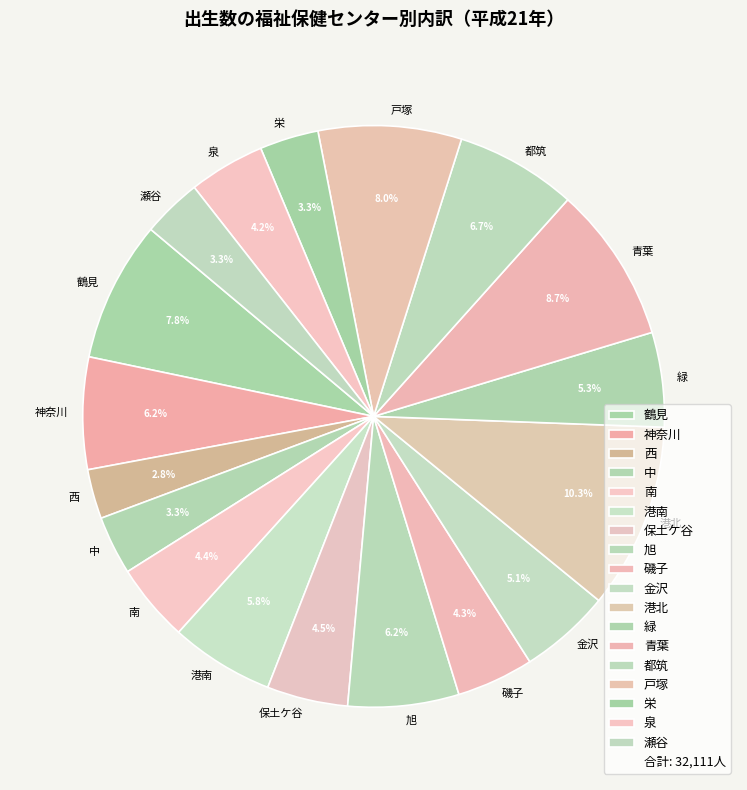

Which has a higher value, 神奈川 or 泉?

神奈川